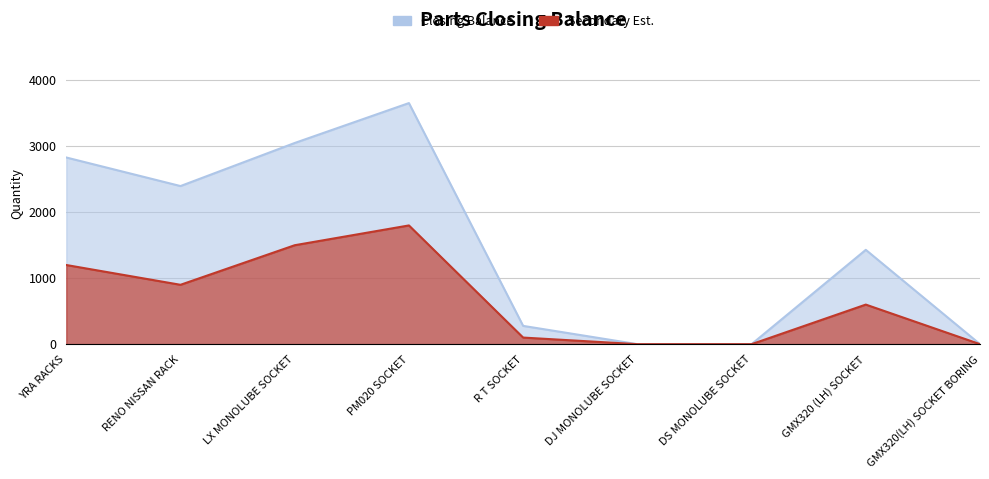

What is the value of the Closing Balance point at the 2nd from the left?

2397